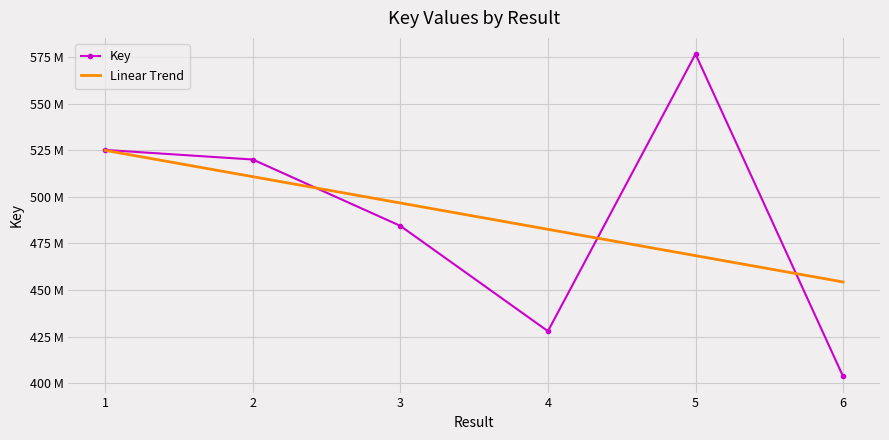

How many categories are shown in the chart?

6